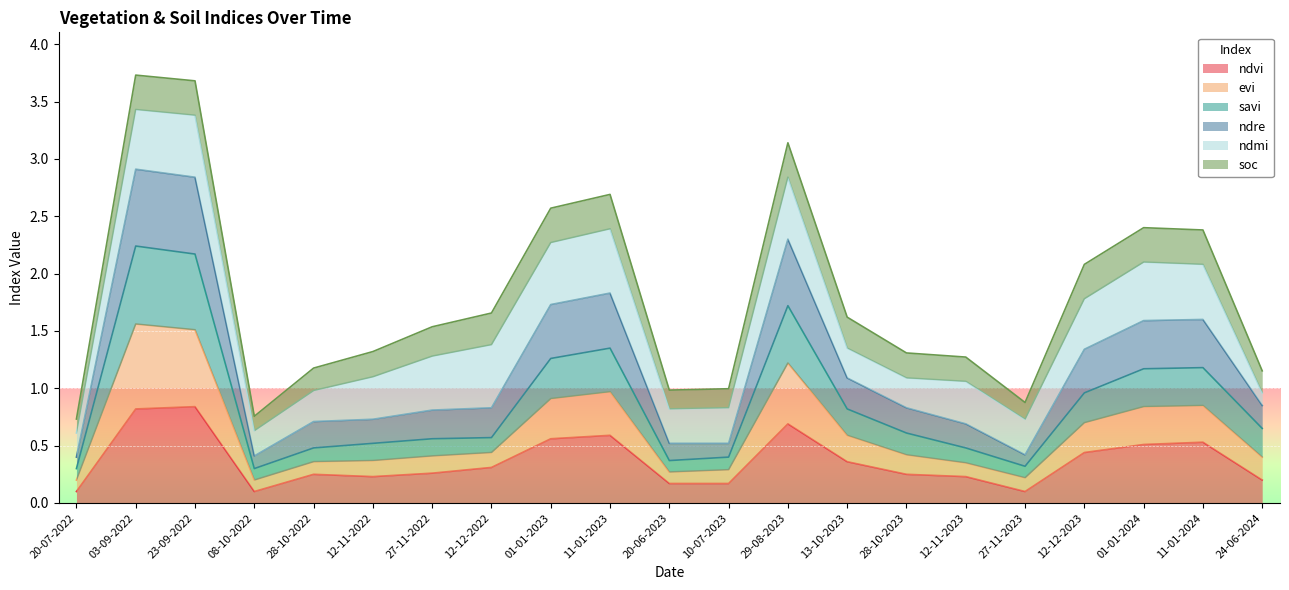

Is it true that ndvi equals 0.1 at 27-11-2023?

True